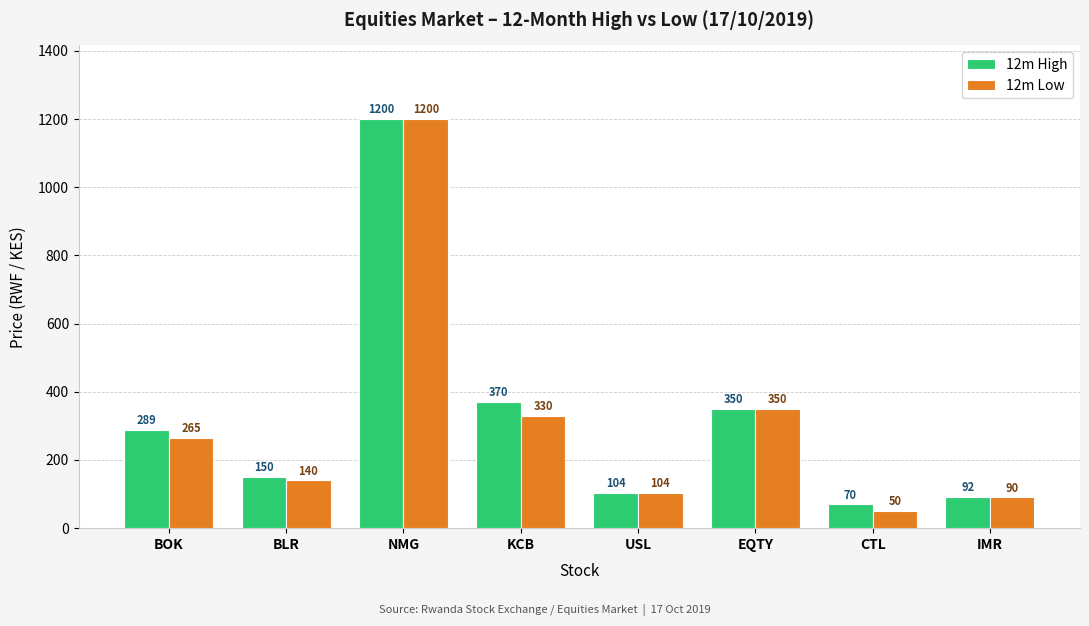

What is the value of the 12m Low bar at the 4th from the left?

330